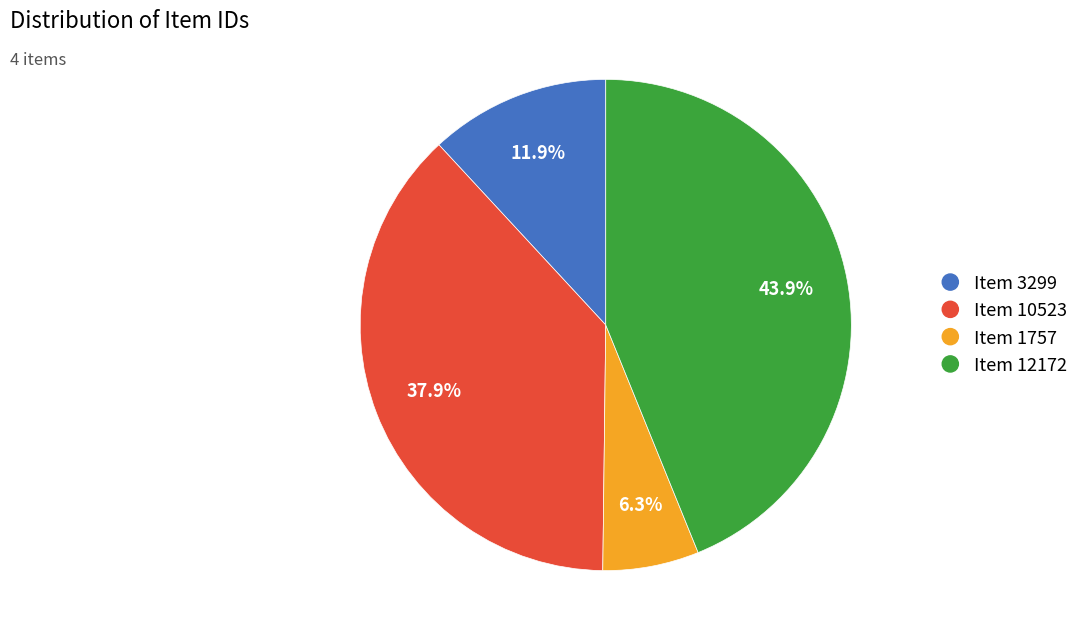

To the nearest percent, what is the average slice percentage?

25%